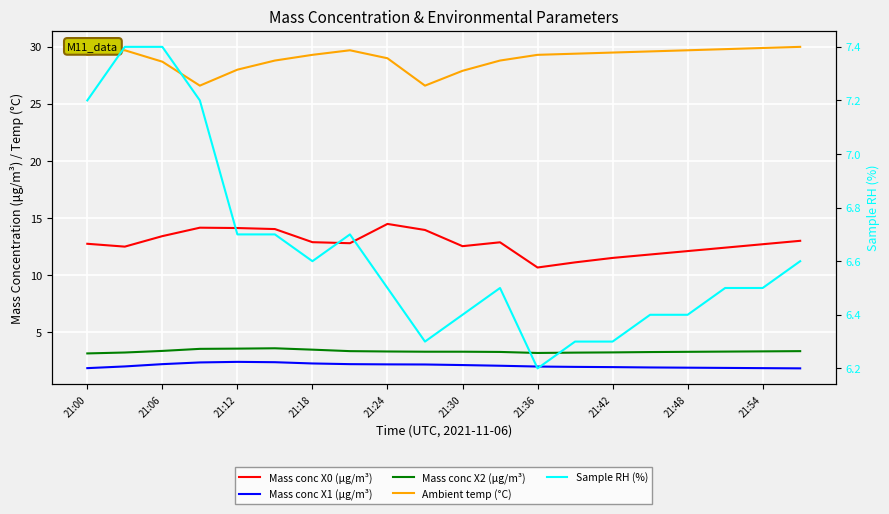

What is the difference between the maximum and minimum values in the Sample RH (%) series?

1.2